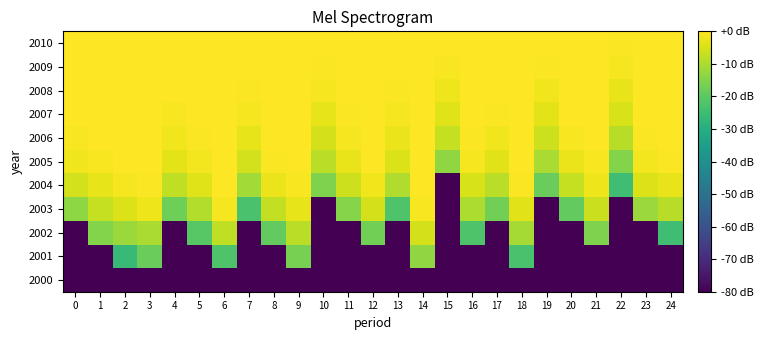

Reading left to right, transcribe all the data shown in this chart.

2000: 0=-80.0	1=-80.0	2=-80.0	3=-80.0	4=-80.0	5=-80.0	6=-80.0	7=-80.0	8=-80.0	9=-80.0	10=-80.0	11=-80.0	12=-80.0	13=-80.0	14=-80.0	15=-80.0	16=-80.0	17=-80.0	18=-80.0	19=-80.0	20=-80.0	21=-80.0	22=-80.0	23=-80.0	24=-80.0
2001: 0=-80.0	1=-80.0	2=-26.0	3=-18.4	4=-80.0	5=-80.0	6=-21.9	7=-80.0	8=-80.0	9=-16.5	10=-80.0	11=-80.0	12=-80.0	13=-80.0	14=-13.2	15=-80.0	16=-80.0	17=-80.0	18=-23.1	19=-80.0	20=-80.0	21=-80.0	22=-80.0	23=-80.0	24=-80.0
2002: 0=-80.0	1=-14.9	2=-12.0	3=-10.2	4=-80.0	5=-20.9	6=-7.5	7=-80.0	8=-19.2	9=-8.4	10=-80.0	11=-80.0	12=-17.1	13=-80.0	14=-5.2	15=-80.0	16=-21.9	17=-80.0	18=-10.8	19=-80.0	20=-80.0	21=-15.4	22=-80.0	23=-80.0	24=-24.4
2003: 0=-13.6	1=-6.9	2=-4.2	3=-2.2	4=-17.7	5=-9.1	6=-1.0	7=-23.1	8=-7.3	9=-3.0	10=-80.0	11=-14.4	12=-5.0	13=-21.9	14=-0.6	15=-80.0	16=-9.9	17=-17.1	18=-3.5	19=-80.0	20=-19.2	21=-6.4	22=-80.0	23=-12.0	24=-8.6
2004: 0=-5.4	1=-2.9	2=-1.1	3=-0.4	4=-7.7	5=-4.0	6=0.0	7=-11.1	8=-2.4	9=-0.8	10=-15.4	11=-6.2	12=-1.6	13=-9.6	14=0.0	15=-80.0	16=-4.7	17=-8.2	18=-0.5	19=-18.4	20=-7.1	21=-2.0	22=-24.4	23=-4.3	24=-2.7
2005: 0=-1.7	1=-0.8	2=0.0	3=0.0	4=-3.2	5=-1.4	6=0.0	7=-5.5	8=-0.4	9=0.0	10=-8.4	11=-2.6	12=-0.2	13=-4.3	14=0.0	15=-13.2	16=-1.2	17=-3.7	18=0.0	19=-10.2	20=-2.3	21=-0.6	22=-14.9	23=-1.5	24=-0.4
2006: 0=-0.6	1=-0.3	2=0.0	3=0.0	4=-1.8	5=-0.5	6=0.0	7=-3.0	8=-0.1	9=0.0	10=-5.2	11=-1.1	12=0.0	13=-2.4	14=0.0	15=-7.1	16=-0.4	17=-1.7	18=0.0	19=-6.2	20=-0.8	21=-0.2	22=-8.6	23=-0.4	24=0.0
2007: 0=-0.1	1=0.0	2=0.0	3=0.0	4=-0.6	5=-0.1	6=0.0	7=-1.2	8=0.0	9=0.0	10=-2.9	11=-0.4	12=0.0	13=-1.0	14=0.0	15=-4.0	16=-0.1	17=-0.5	18=0.0	19=-3.3	20=-0.3	21=0.0	22=-4.9	23=0.0	24=0.0
2008: 0=0.0	1=0.0	2=0.0	3=0.0	4=-0.2	5=0.0	6=0.0	7=-0.4	8=0.0	9=0.0	10=-1.2	11=-0.1	12=0.0	13=-0.4	14=0.0	15=-2.0	16=0.0	17=-0.1	18=0.0	19=-1.6	20=0.0	21=0.0	22=-2.6	23=0.0	24=0.0
2009: 0=0.0	1=0.0	2=0.0	3=0.0	4=0.0	5=0.0	6=0.0	7=-0.1	8=0.0	9=0.0	10=-0.4	11=0.0	12=0.0	13=-0.1	14=0.0	15=-0.8	16=0.0	17=0.0	18=0.0	19=-0.5	20=0.0	21=0.0	22=-1.1	23=0.0	24=0.0
2010: 0=0.0	1=0.0	2=0.0	3=0.0	4=0.0	5=0.0	6=0.0	7=0.0	8=0.0	9=0.0	10=-0.1	11=0.0	12=0.0	13=0.0	14=0.0	15=-0.3	16=0.0	17=0.0	18=0.0	19=-0.2	20=0.0	21=0.0	22=-0.4	23=0.0	24=0.0